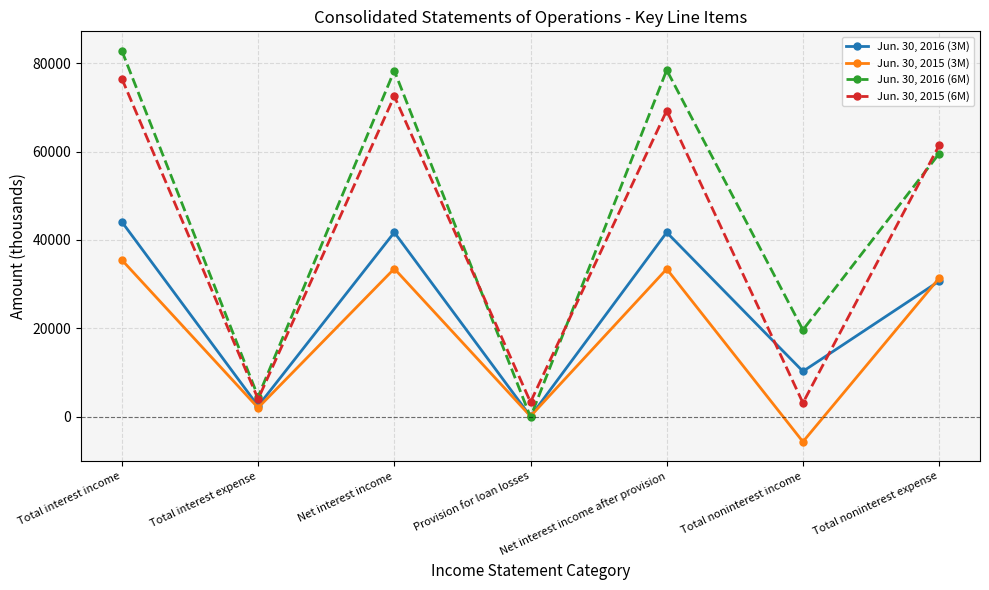

What is the spread (max minus min) of values at Total noninterest income?

25342